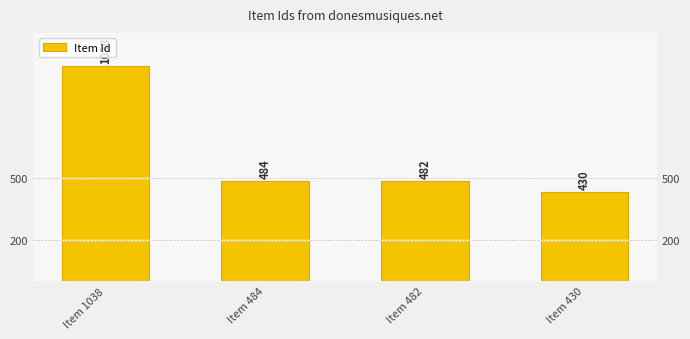

At which category does the chart reach its peak across all series?

Item 1038